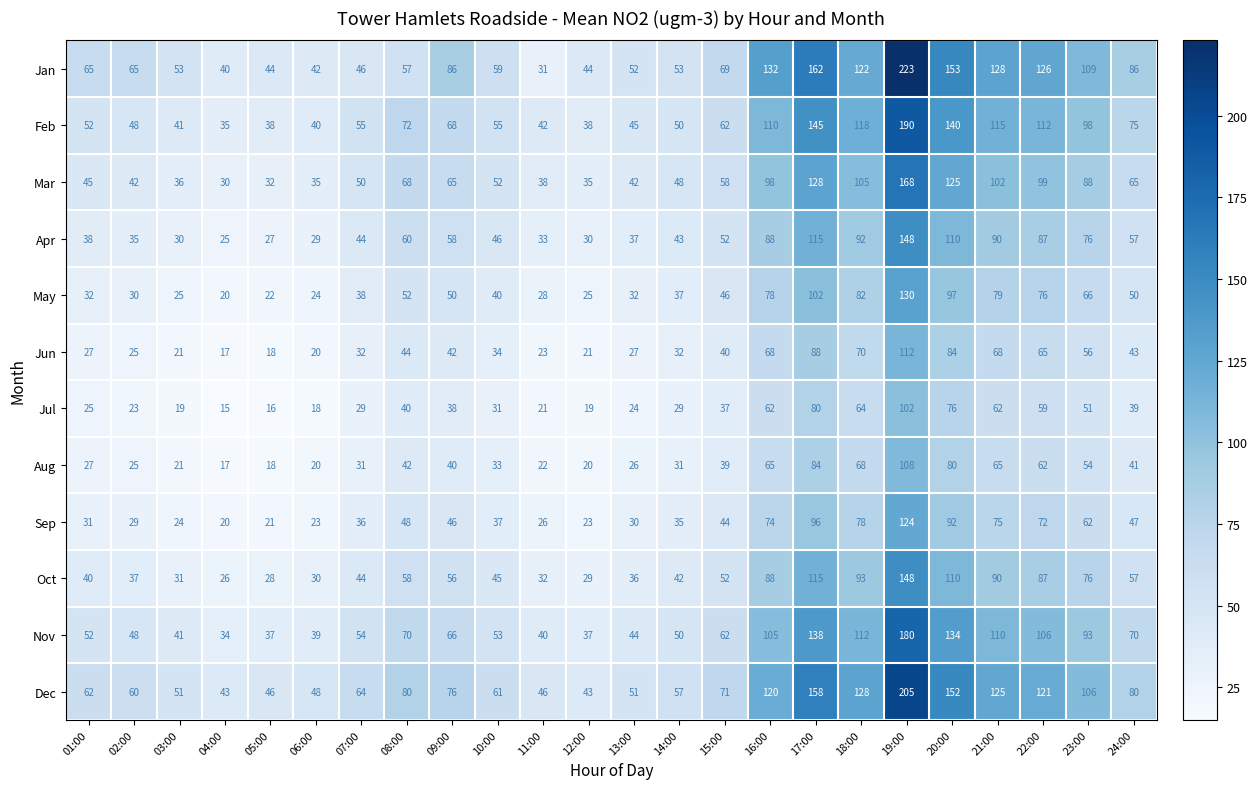

Which series changed the most between 11:00 and 12:00?

Jan